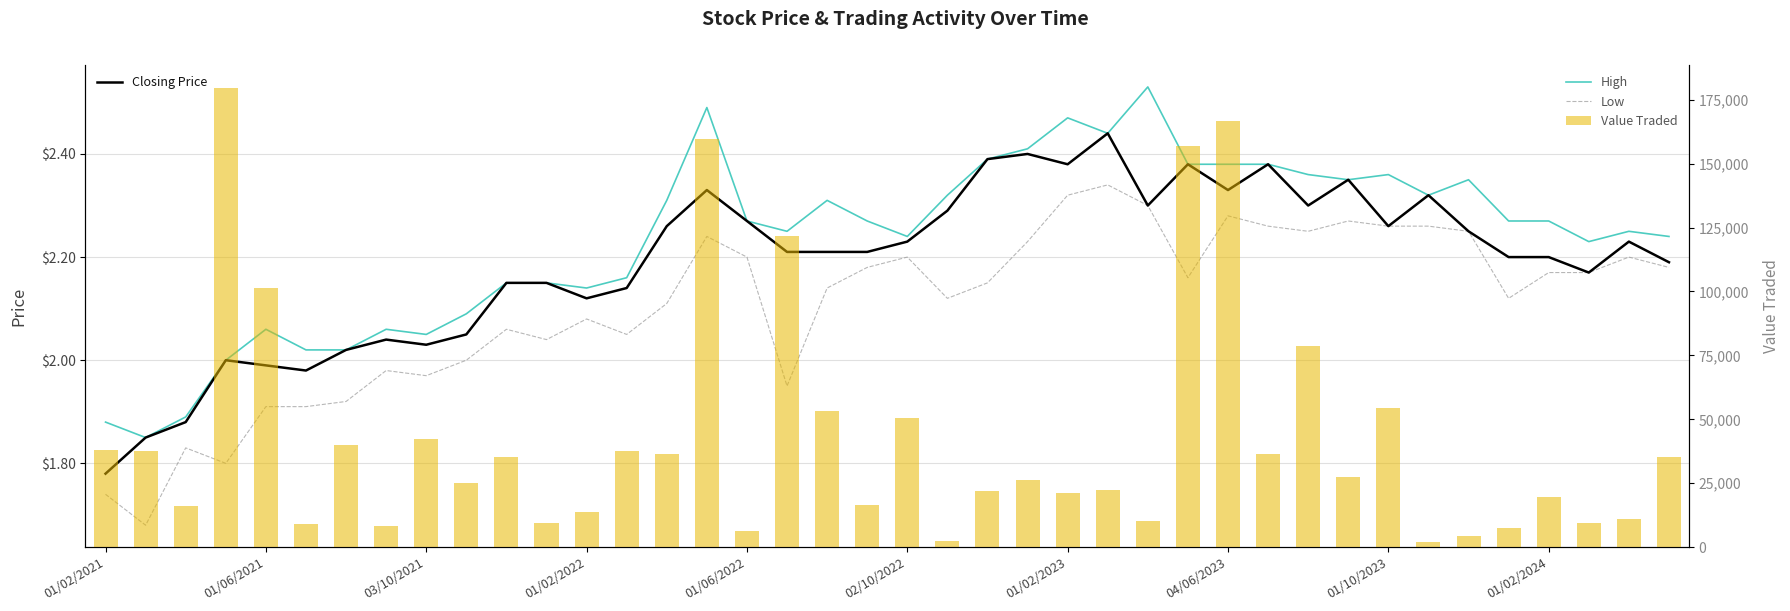

At how many categories does at least one series exceed 97217?

6